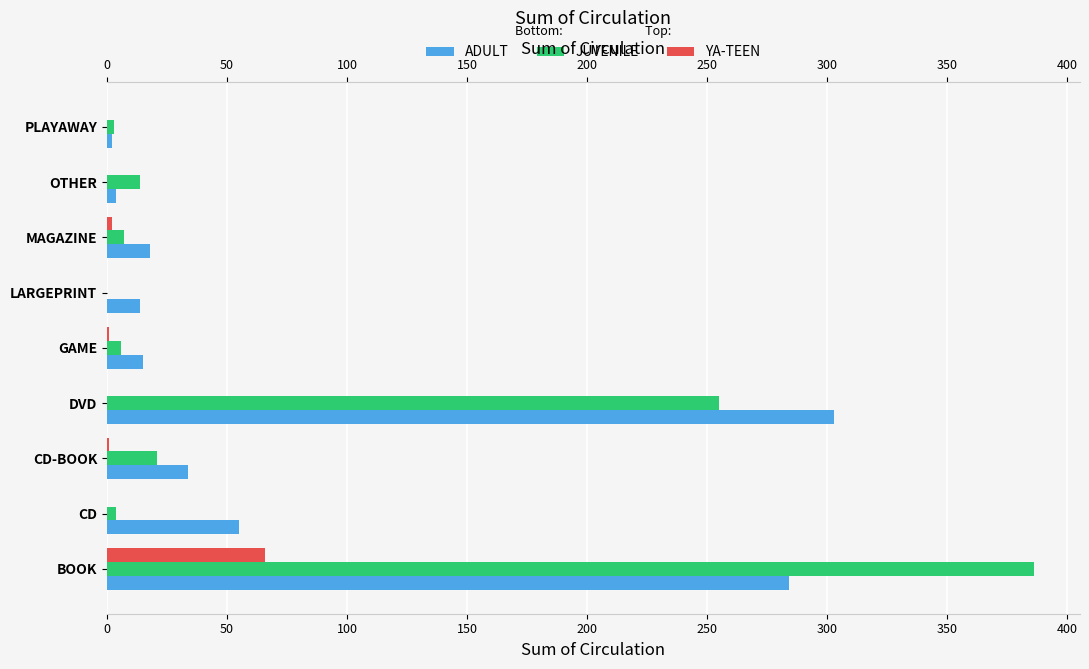

Reading right to left, what are all the values shown in this chart?

ADULT: 2	4	18	14	15	303	34	55	284
JUVENILE: 3	14	7	0	6	255	21	4	386
YA-TEEN: 0	0	2	0	1	0	1	0	66